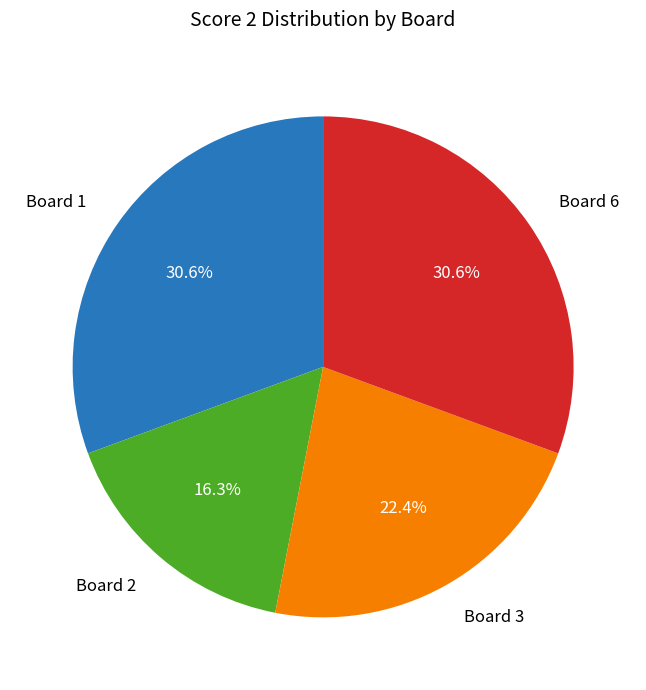

How many slices are in this pie chart?

4